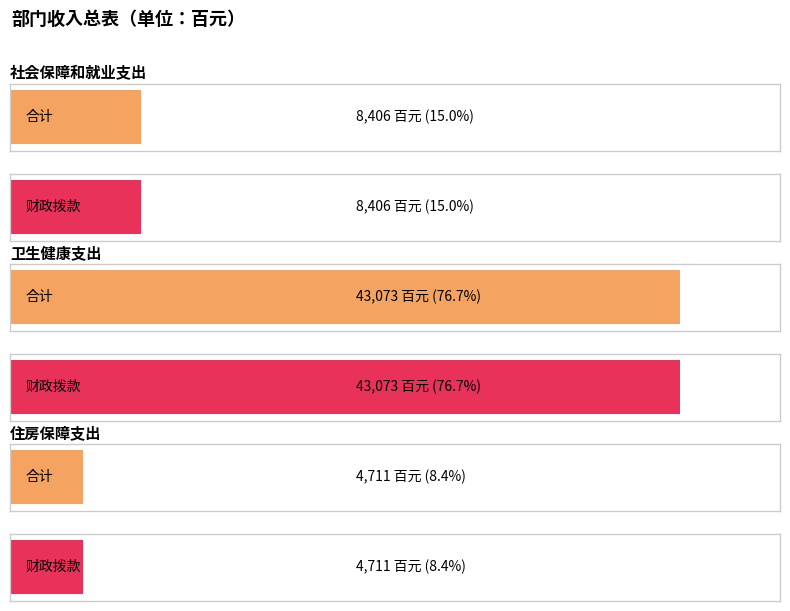

What is the maximum value for 一般公共预算拨款小计?

43073